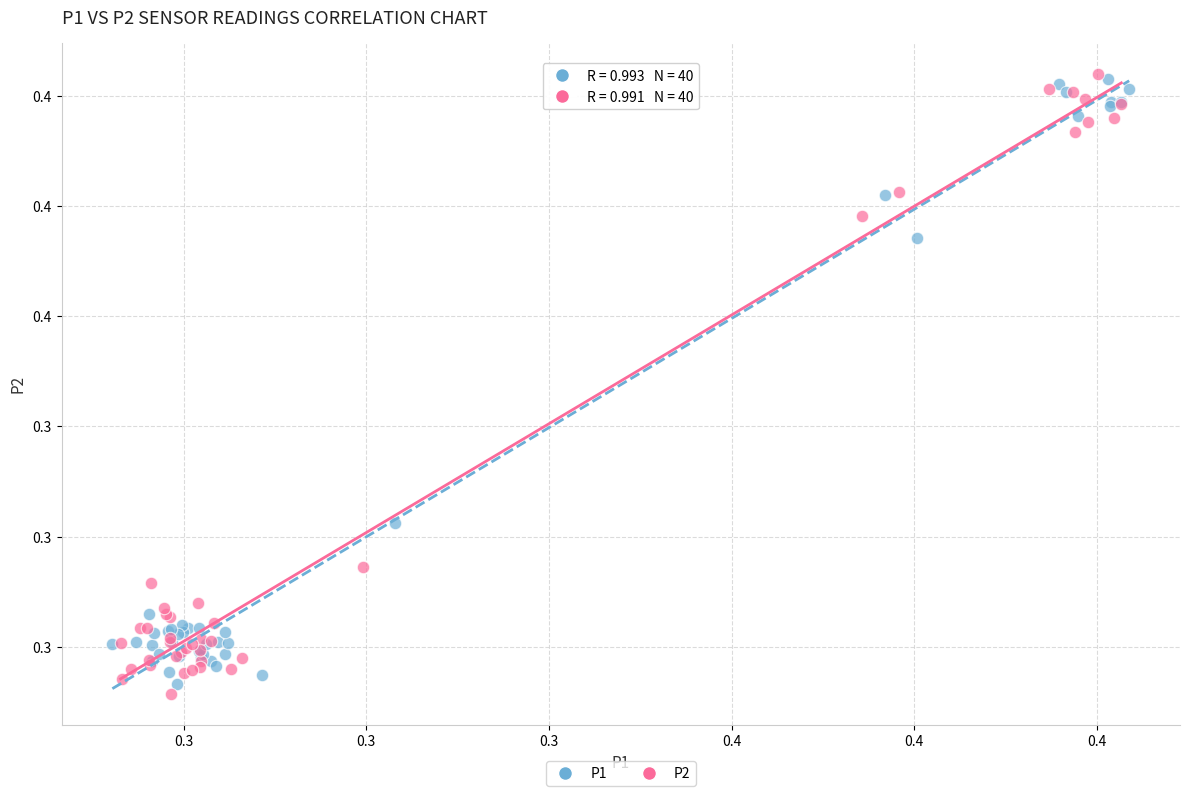

What are all the series names shown in the legend?

P1, P2